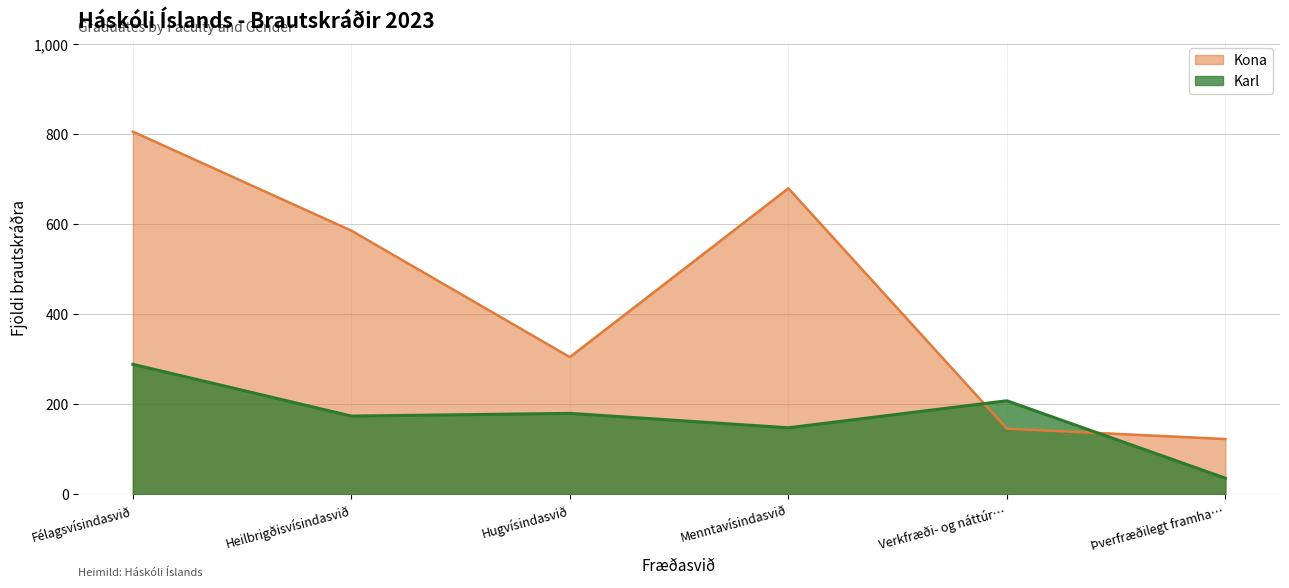

What is the sum of all Kona values?

2646